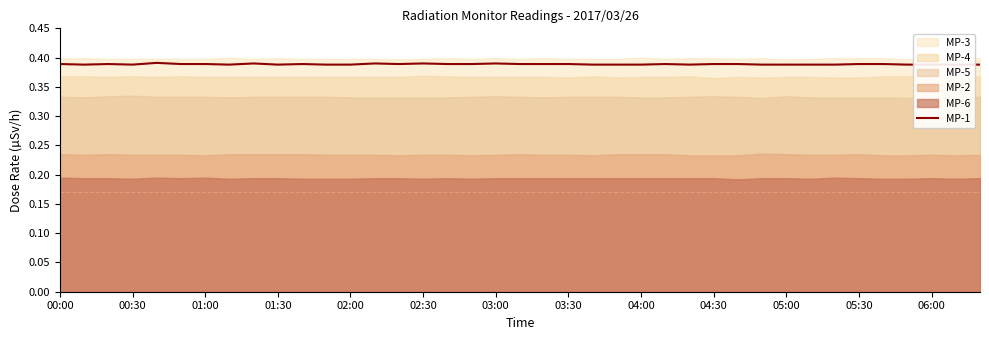

How many interior local peaks (higher than both neighbors) does the data have?

8